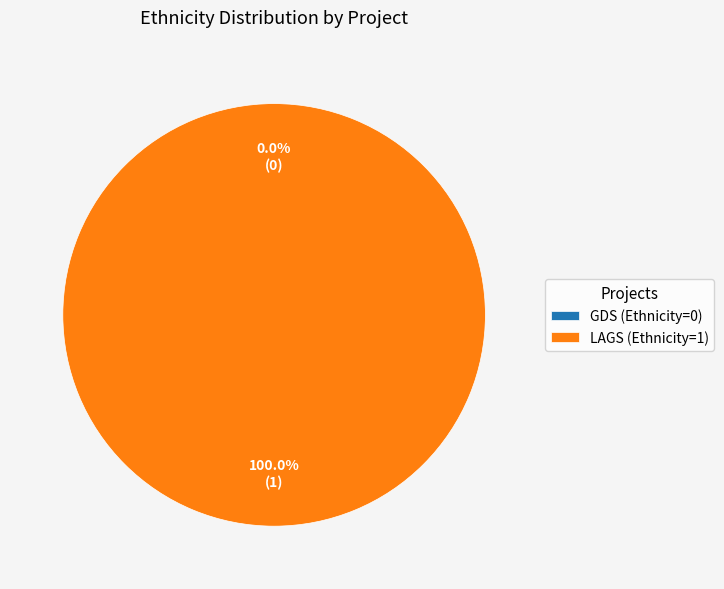

How many segments does this pie chart have?

2